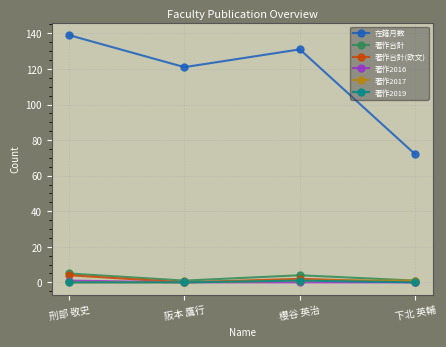

What position from the right is 櫻谷 英治?

2